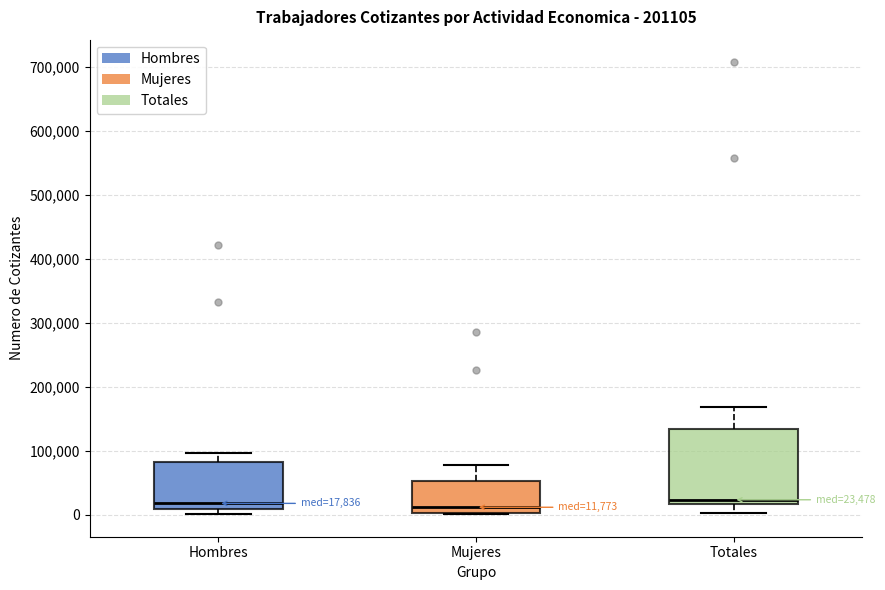

Comparing the boxes themselves (not the whiskers), which one is the tallest?

Totales